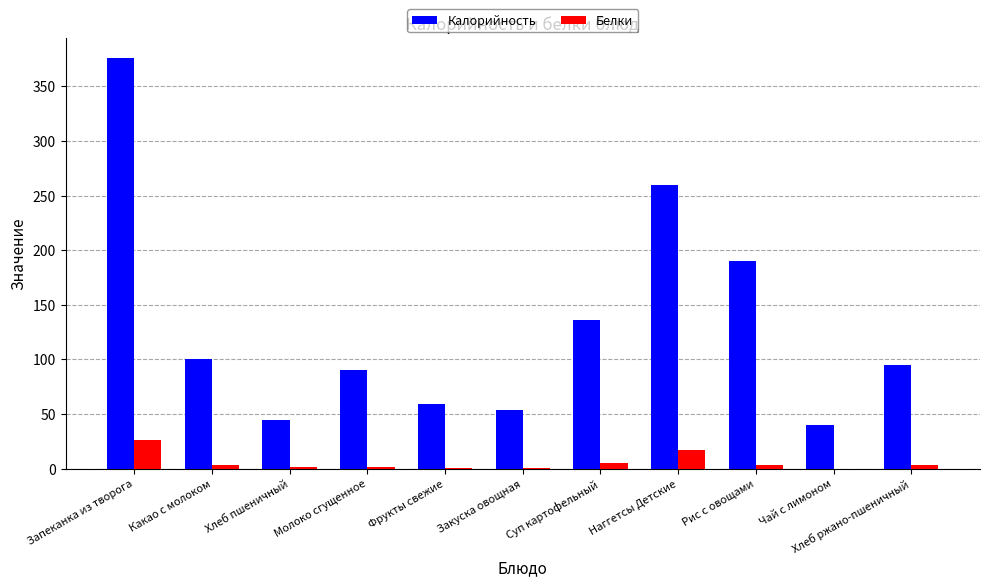

What is the sum of the Калорийность values at Чай с лимоном and Наггетсы Детские?

299.4